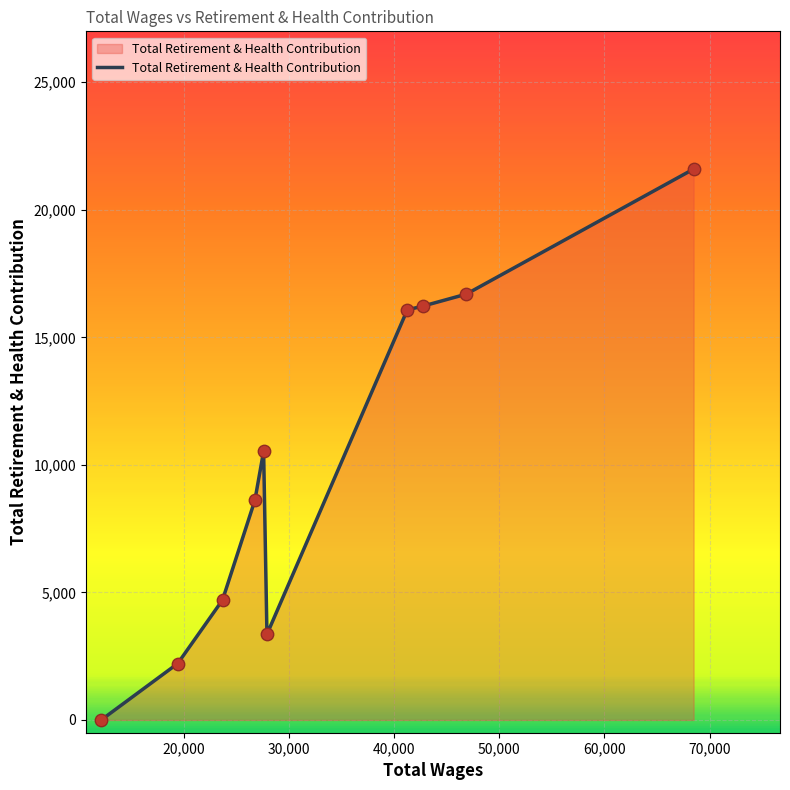

What is the difference between the maximum and minimum values?

21595